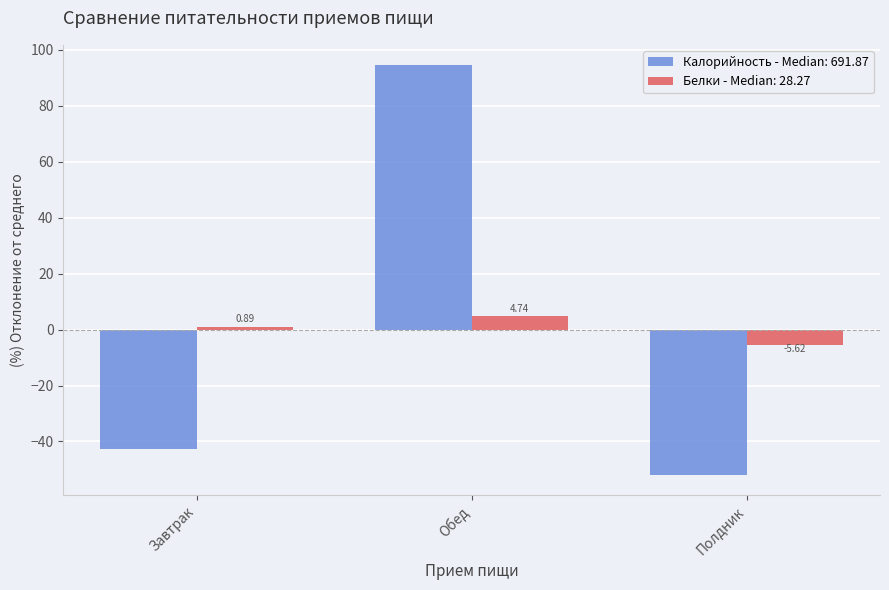

Rank the series by their maximum value, from lowest to highest.

Белки - Median: 28.27, Калорийность - Median: 691.87